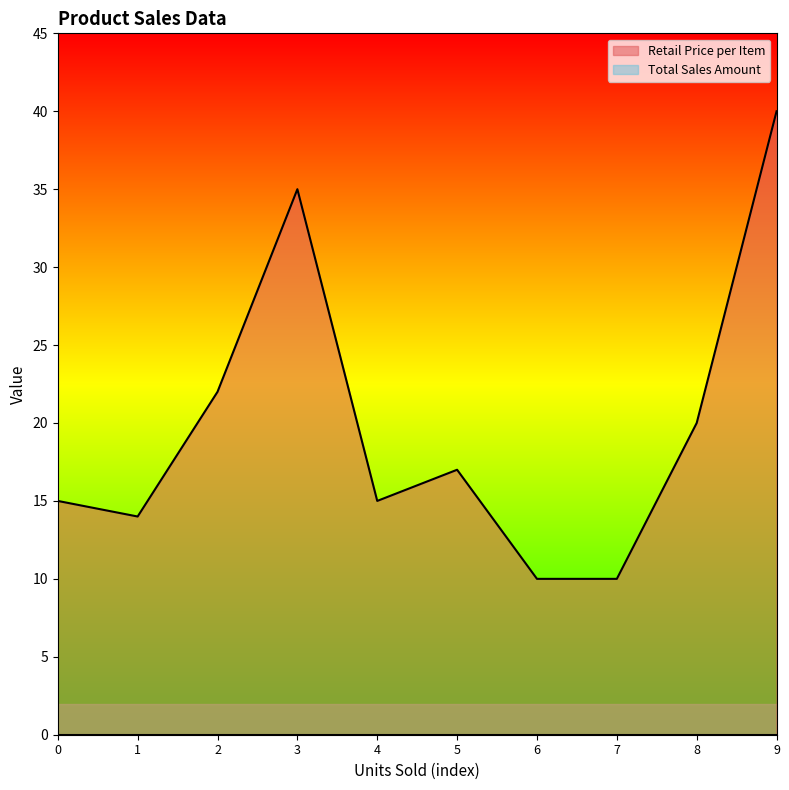

At which label does the data first exceed 17?

2